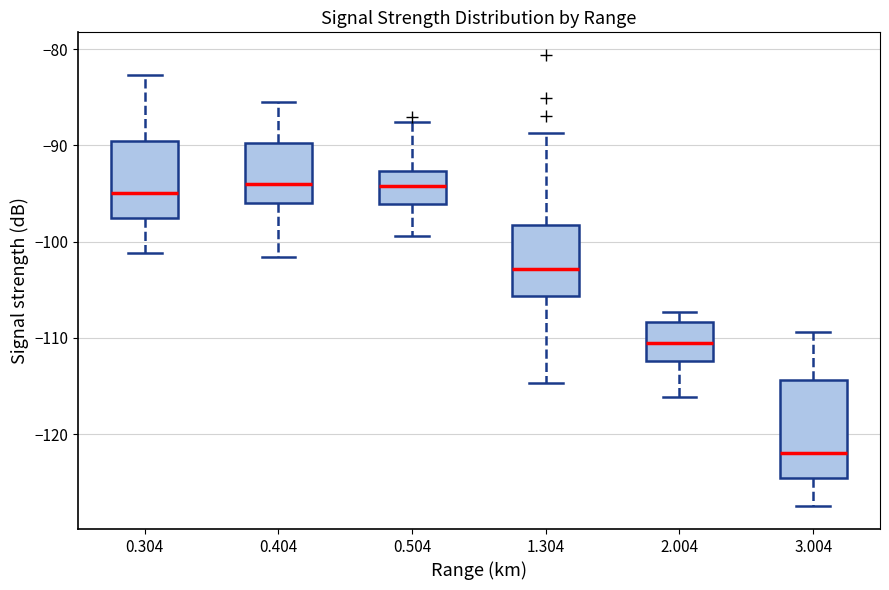

Reading left to right, read every box against the y-axis: the position of its median line, the range the box covers, and the ends of its whiskers. The values are not printed on the chart, so give them approximately, as read against the axis.

0.304: median -95, box -98 to -90, whiskers -101 to -83
0.404: median -94, box -96 to -90, whiskers -102 to -85
0.504: median -94, box -96 to -93, whiskers -99 to -88
1.304: median -103, box -106 to -98, whiskers -115 to -89
2.004: median -110, box -112 to -108, whiskers -116 to -107
3.004: median -122, box -125 to -114, whiskers -127 to -109